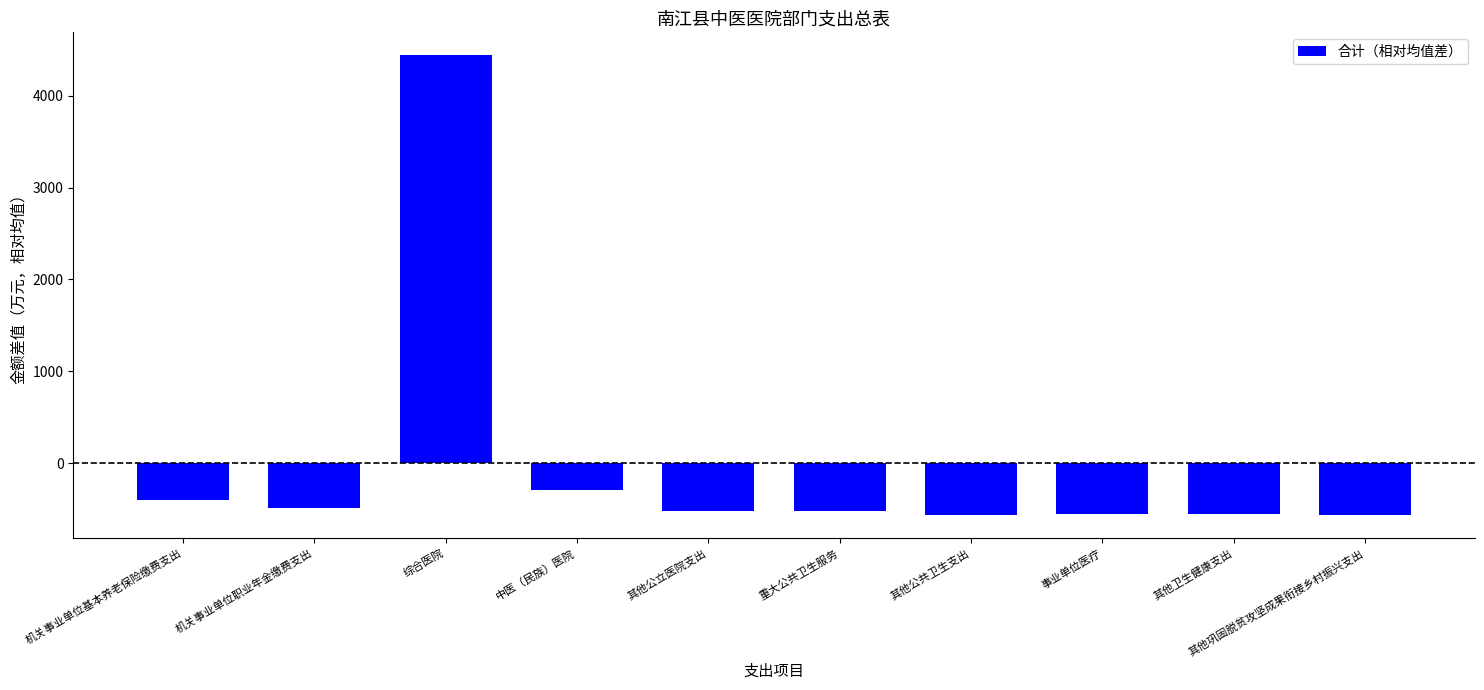

What is the label of the 10th bar from the right?

机关事业单位基本养老保险缴费支出